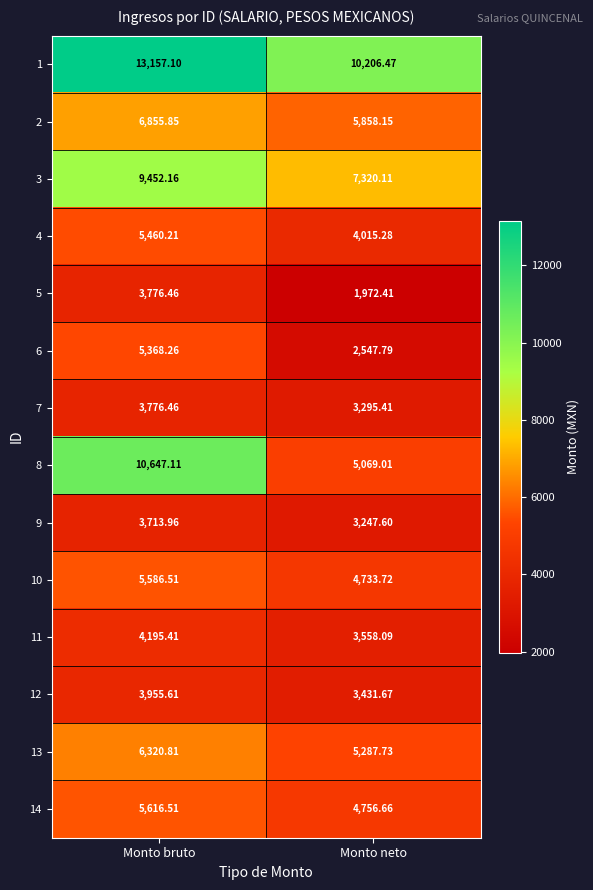

How many values in the 13 series are below 6320?

1